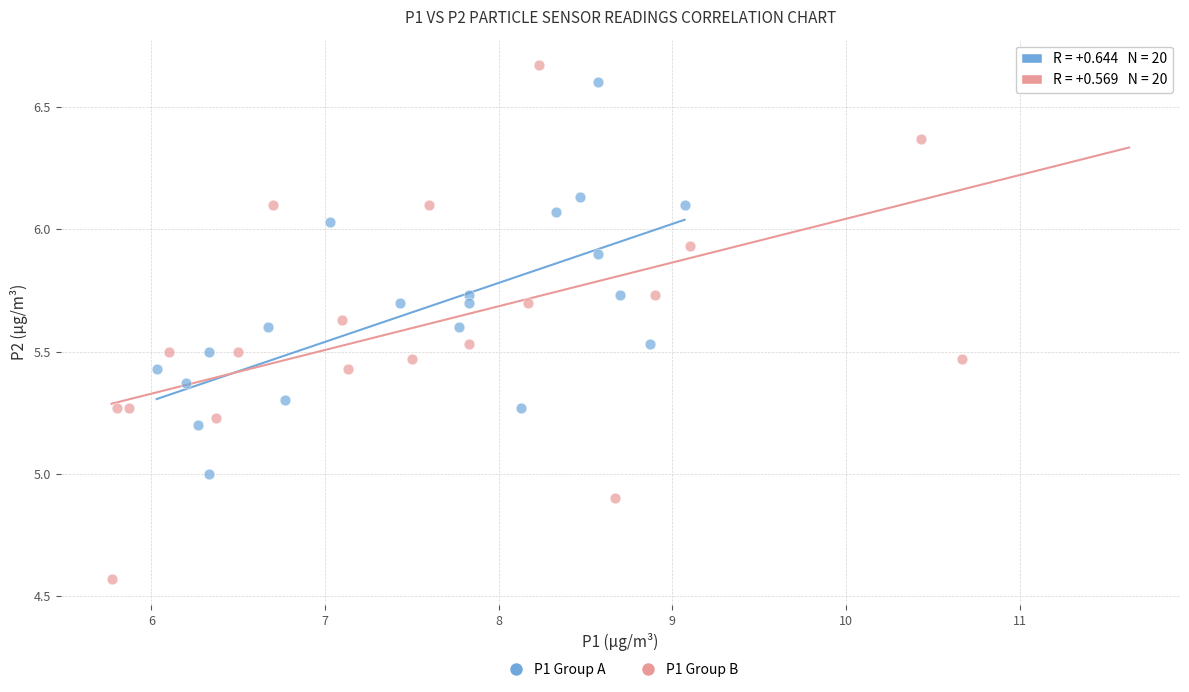

Which series has the largest Y range (max minus min)?

P1 Group B